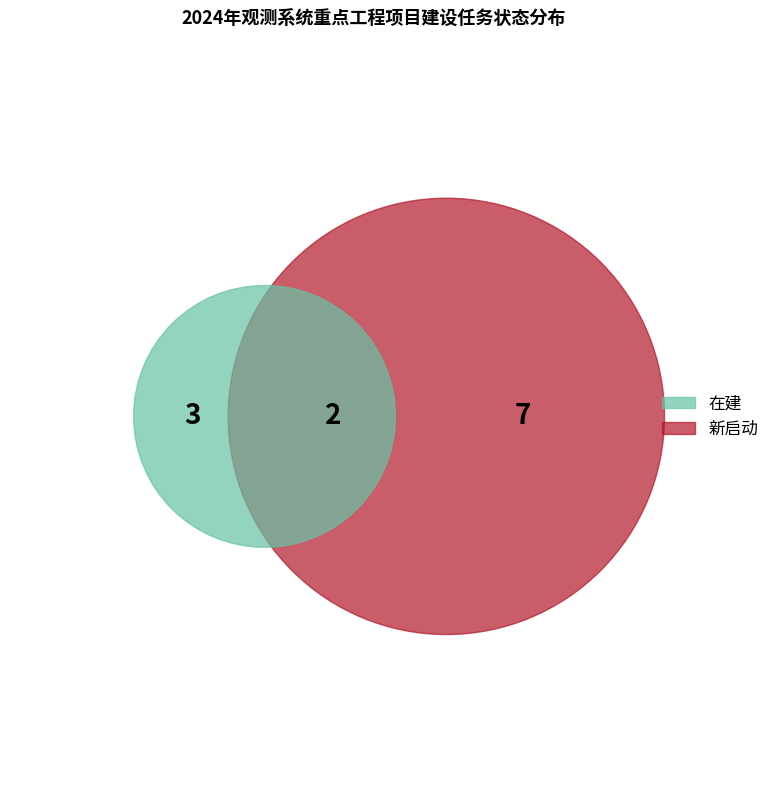

Count the number of slices in the pie.

2